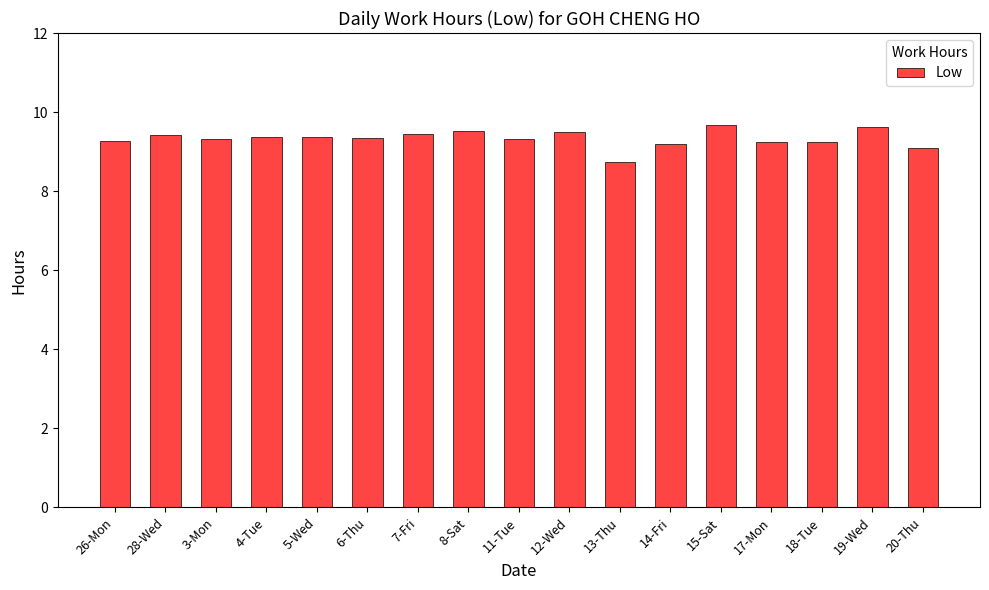

What is the label of the 3rd bar from the left?

3-Mon